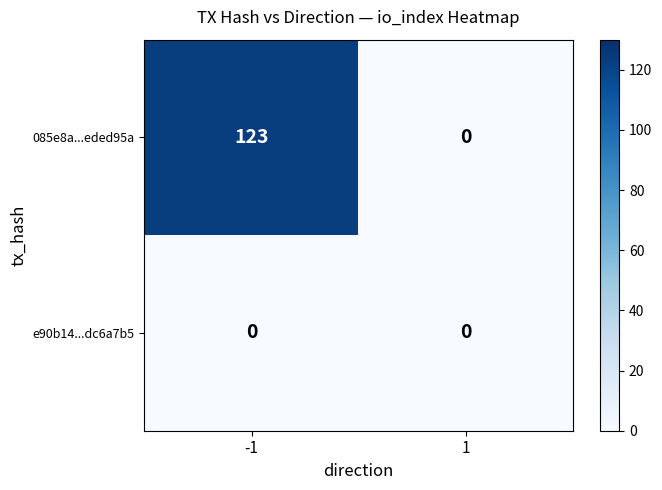

What is the greatest value displayed?

123